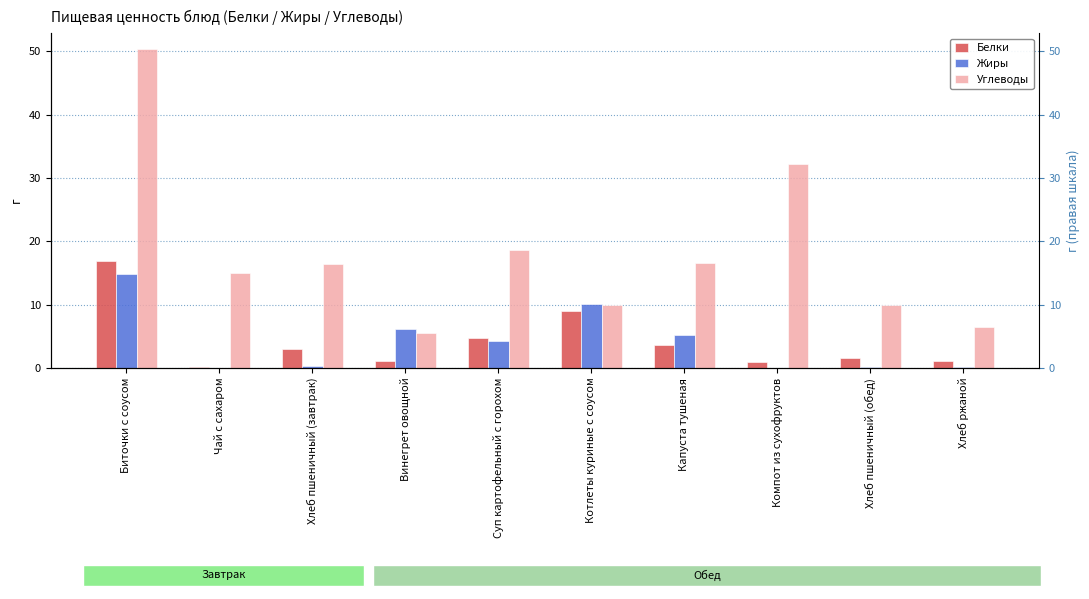

At which category does the chart reach its minimum across all series?

Компот из сухофруктов